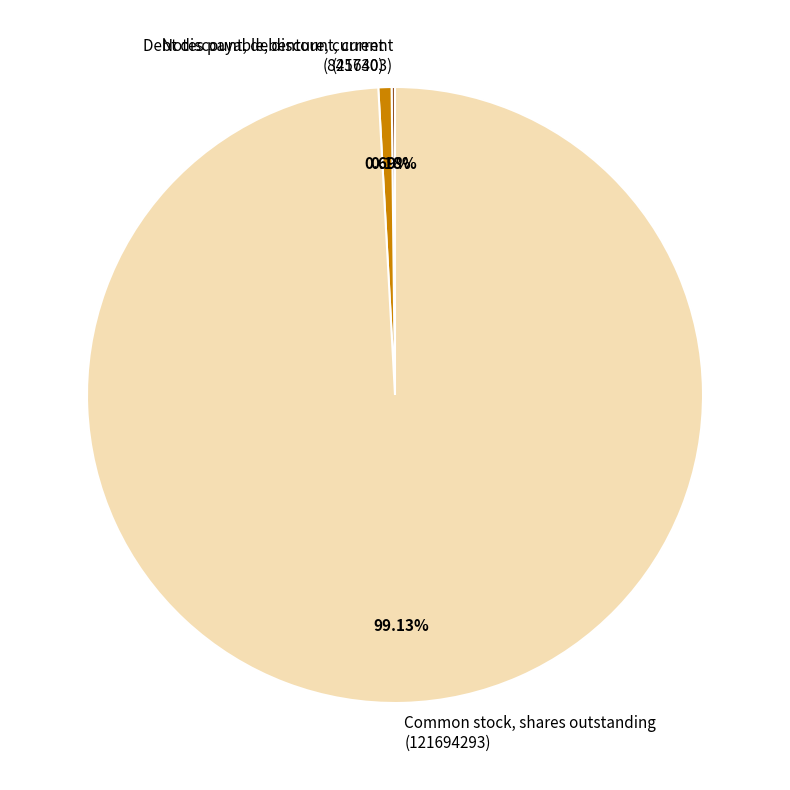

What is the majority slice?

Common stock, shares outstanding (121694293)